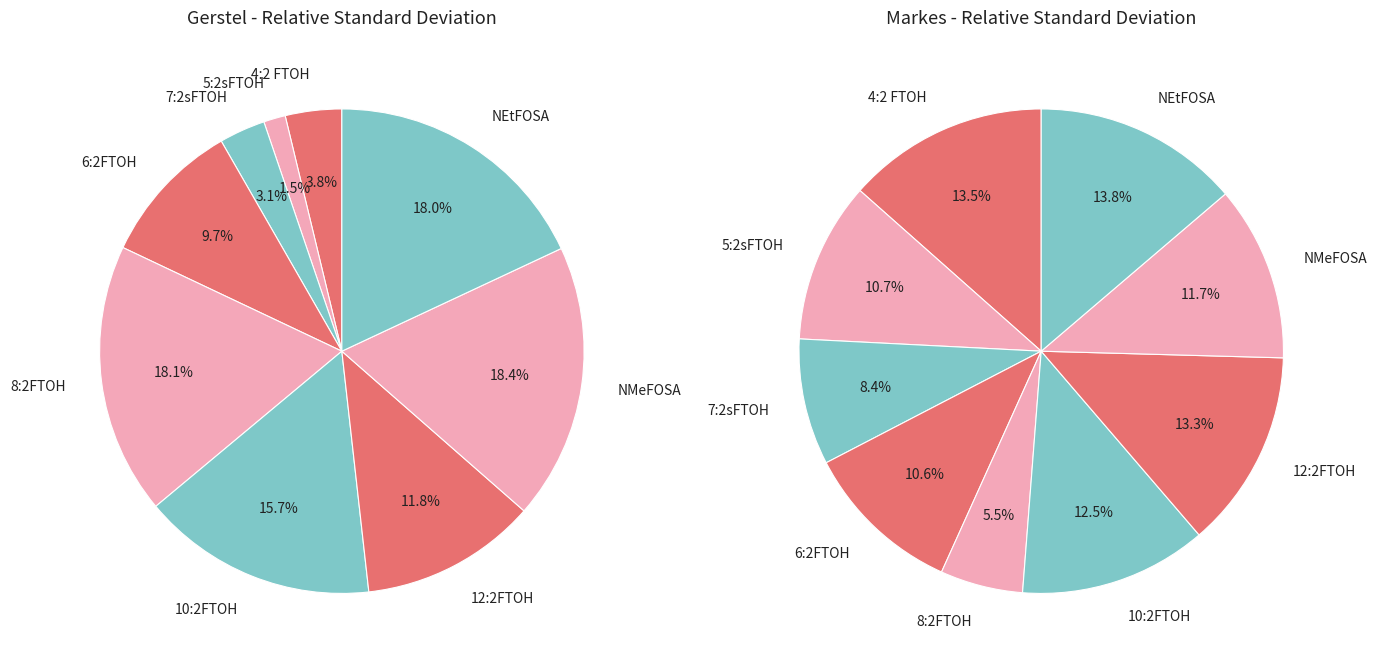

How many slices are in this pie chart?

9